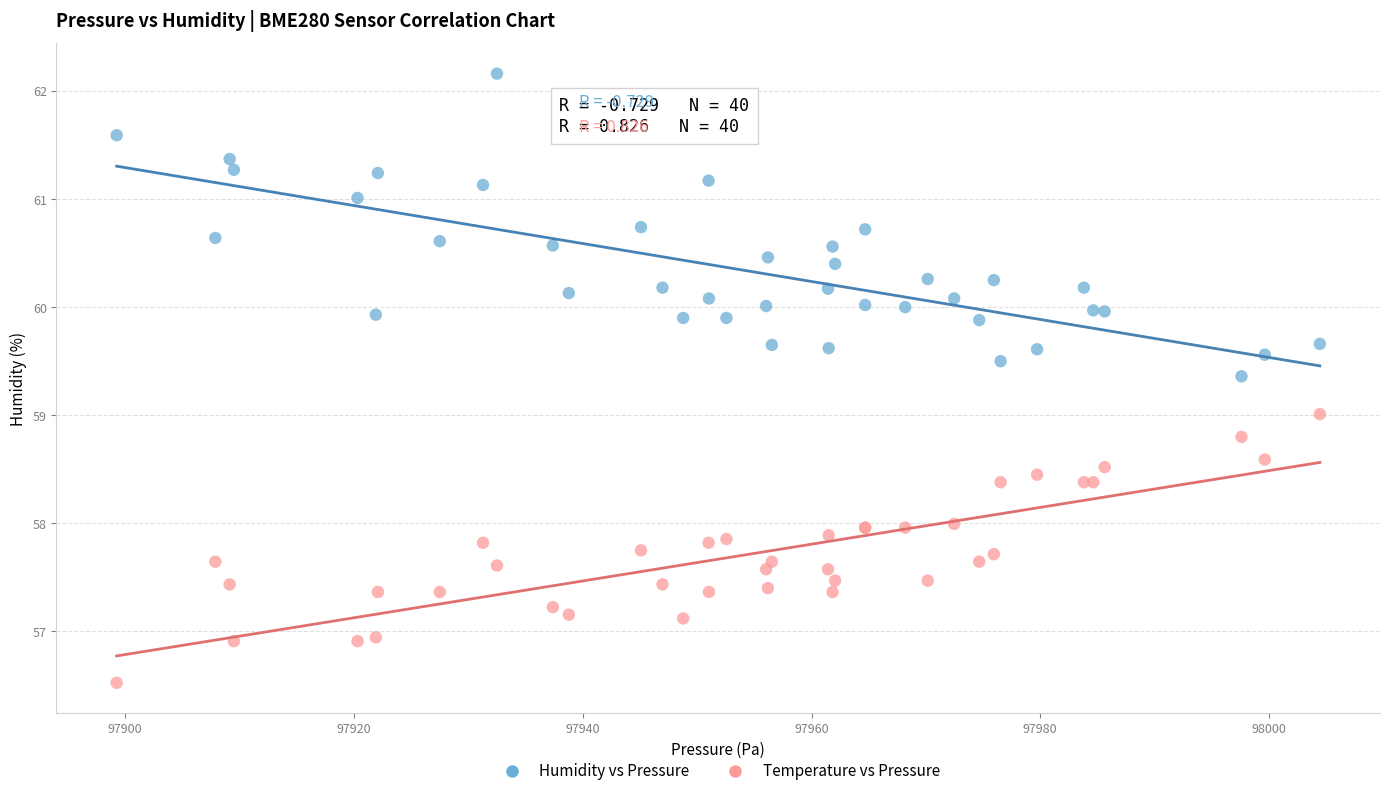

Which series reaches the minimum Y coordinate?

Temperature vs Pressure